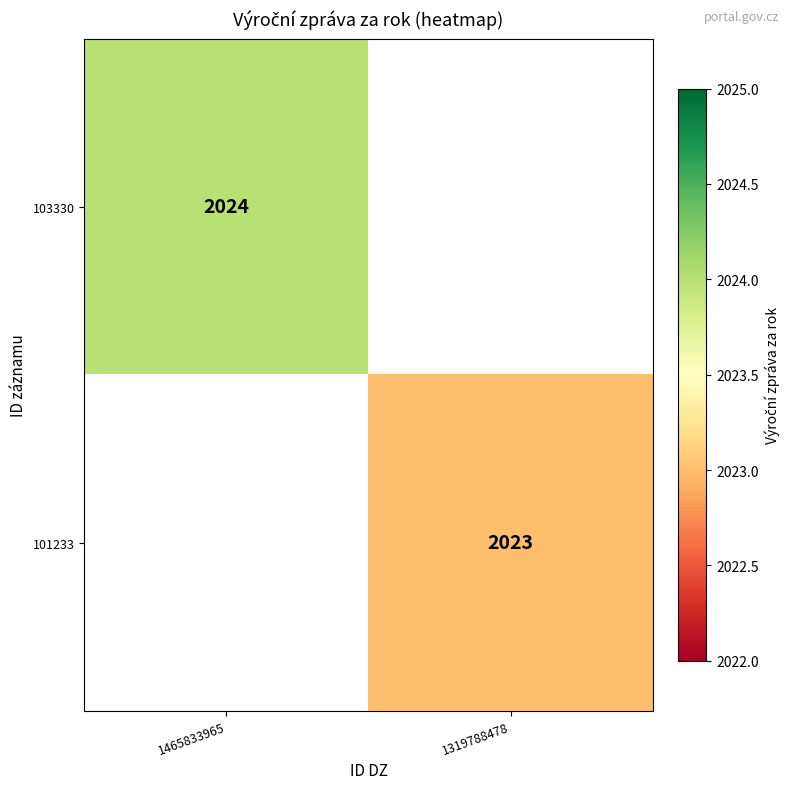

The value of 103330 at 1465833965 is 628. True or false?

False